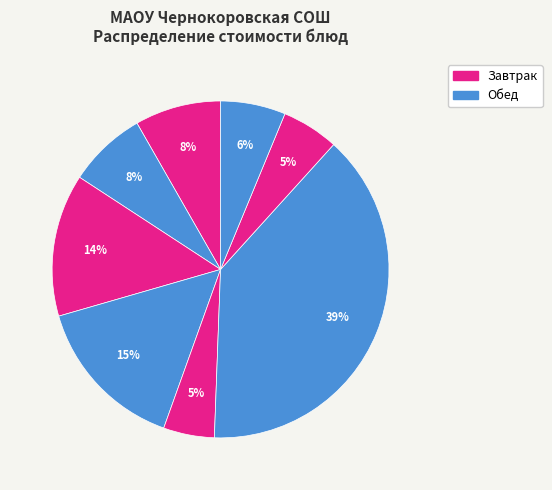

To the nearest percent, what is the difference between the largest and smallest slice percentages?

34%